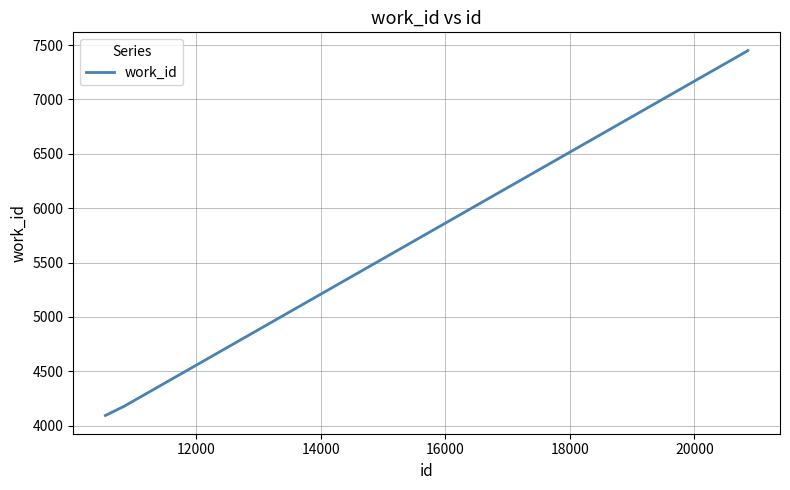

How many distinct data groups are displayed?

1